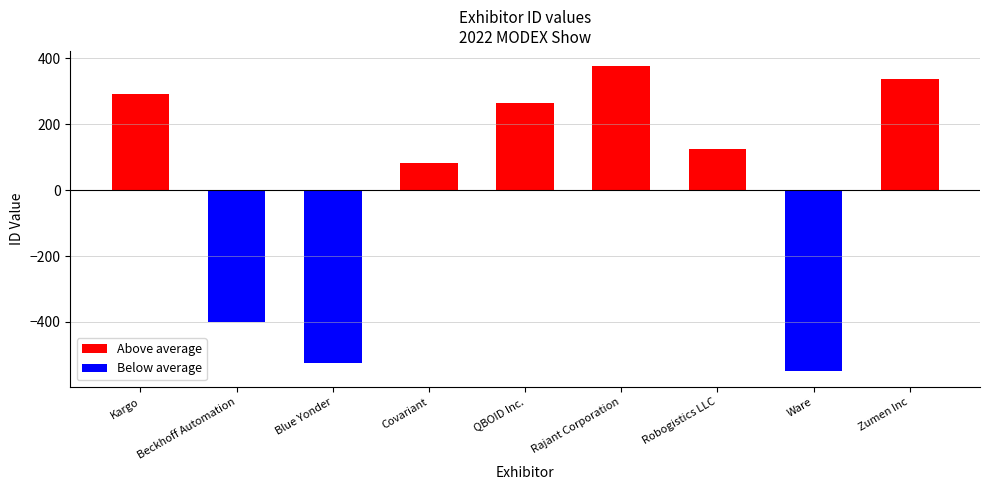

Is the value of Above average at Zumen Inc greater than the value of Below average at Covariant?

Yes